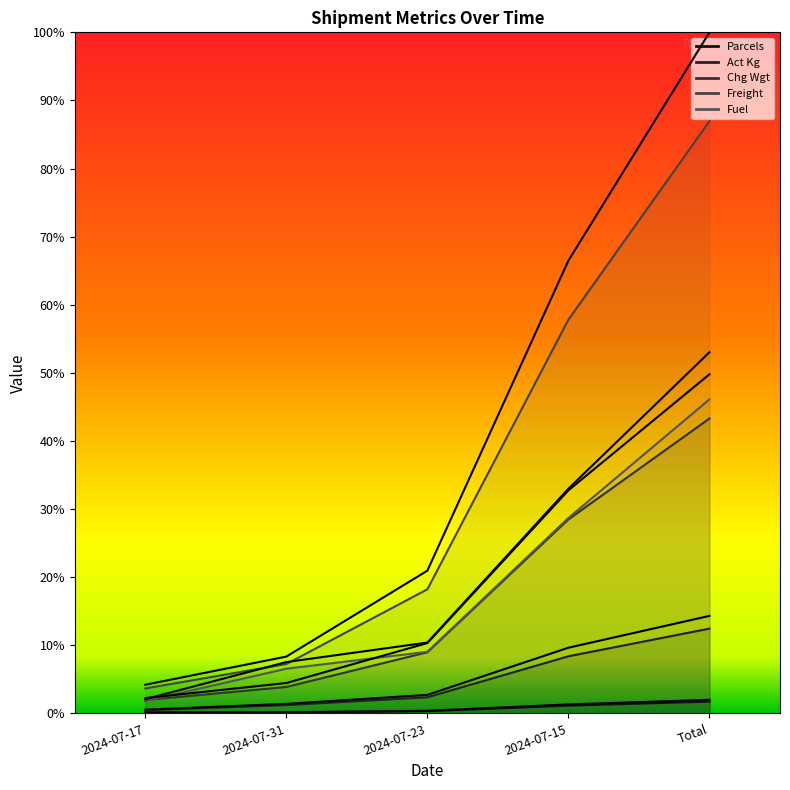

True or false: Freight and Fuel intersect in this chart.

False